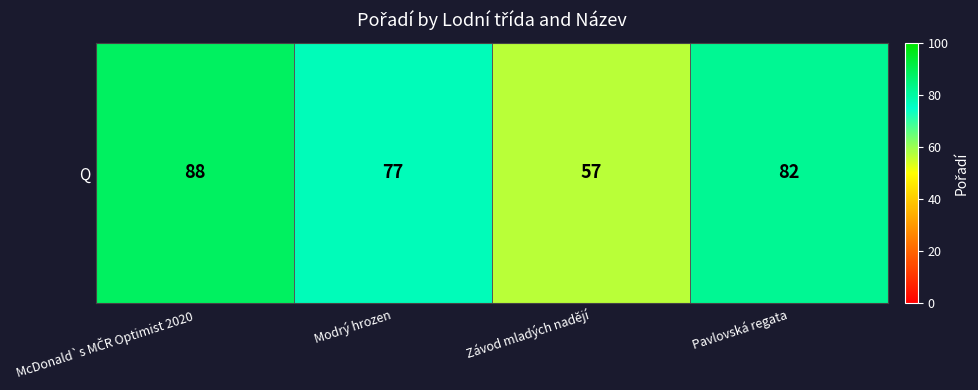

List the labels in order of value, largest first.

McDonald`s MČR Optimist 2020, Pavlovská regata, Modrý hrozen, Závod mladých nadějí